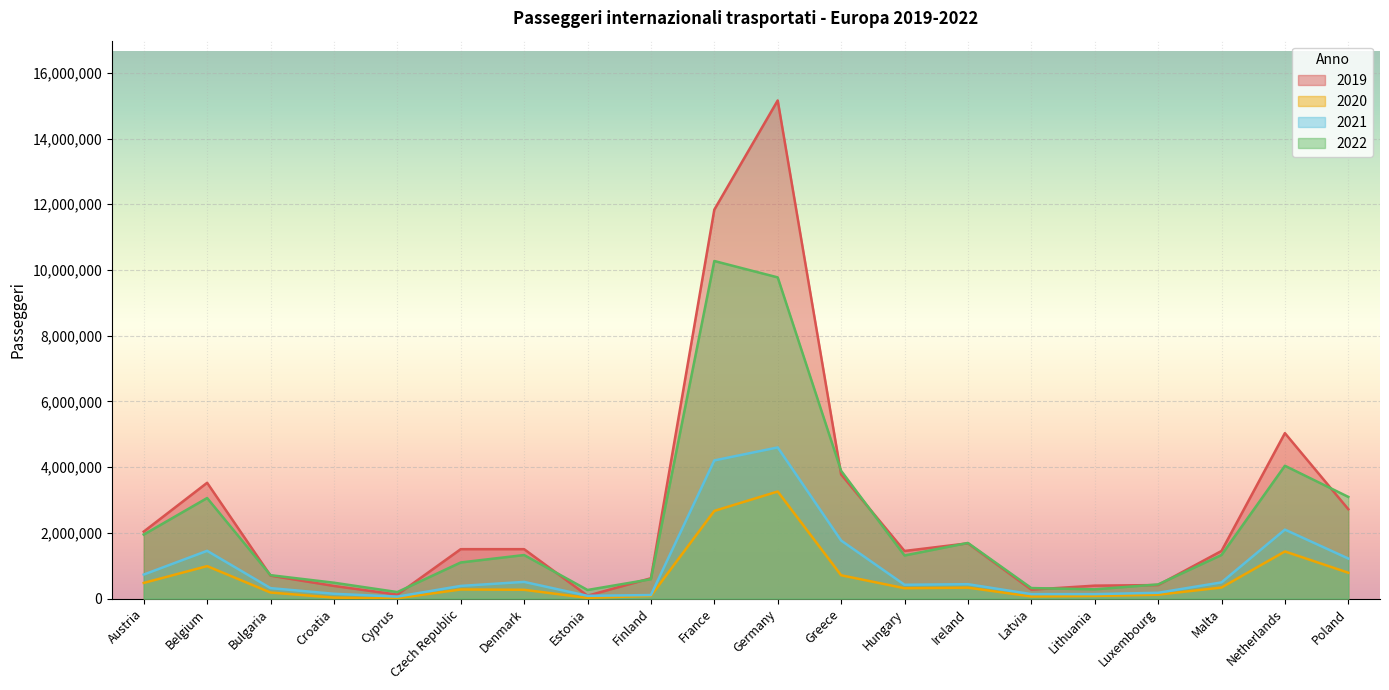

True or false: 2022 has a value of 250611 at Luxembourg.

False